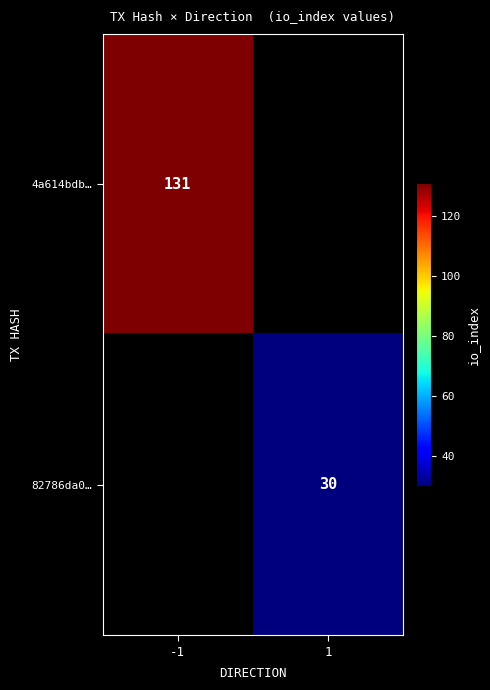

Is it true that 4a614bdb… equals 190.1 at -1?

False